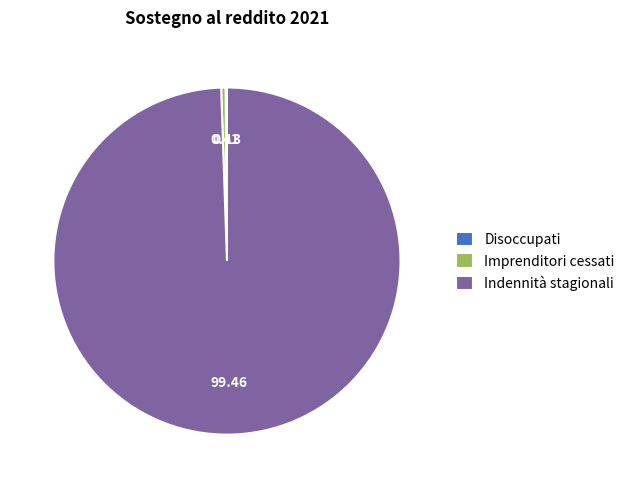

Which category accounts for the majority?

Indennità stagionali